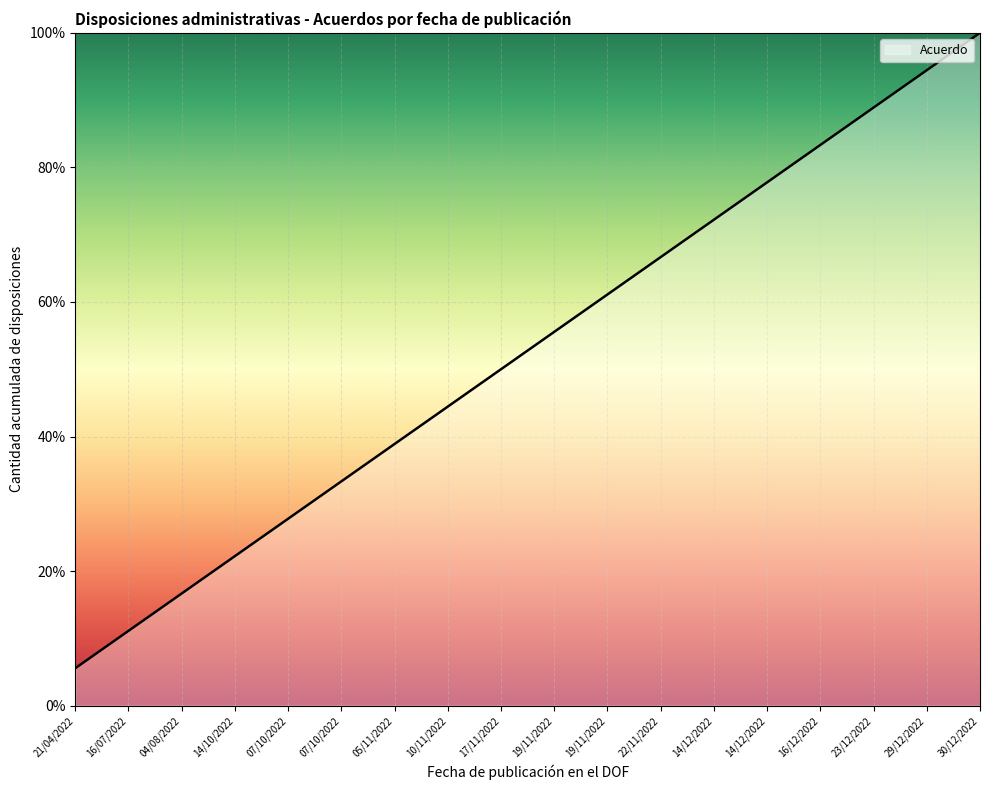

Is this an area chart (filled region under the line)?

No